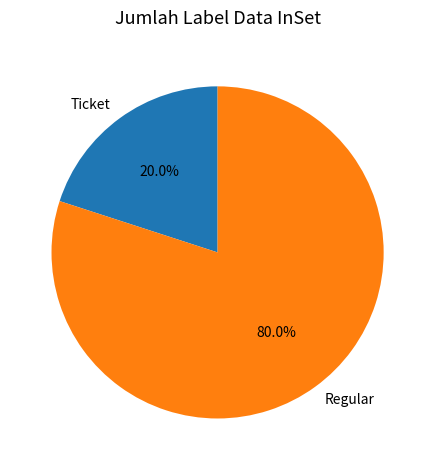

Is it true that Ticket is 6% of the pie?

False